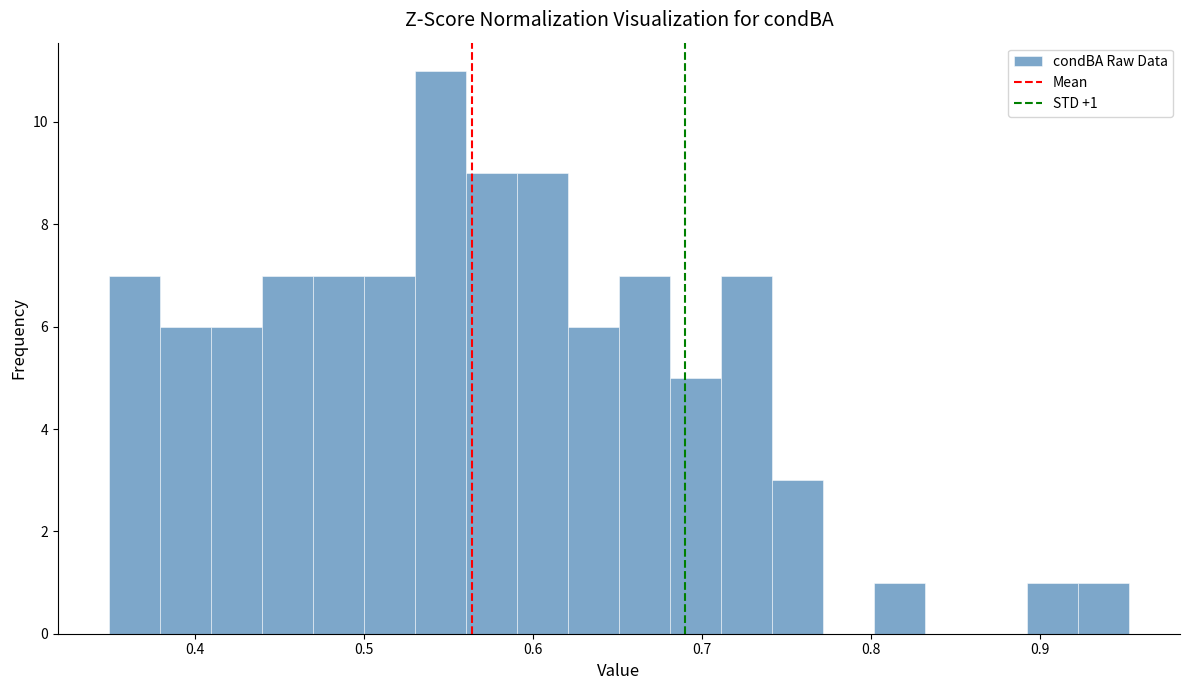

Read against the x-axis, roughly where is the centre of the tallest bar?

0.55